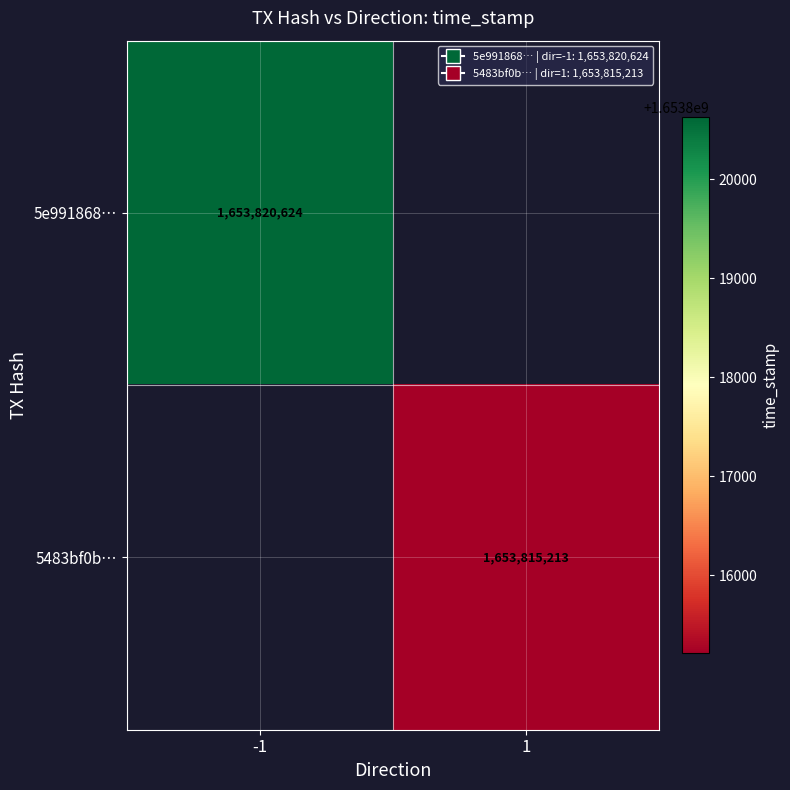

The value of 5e991868… at -1 is 1653820624. True or false?

True